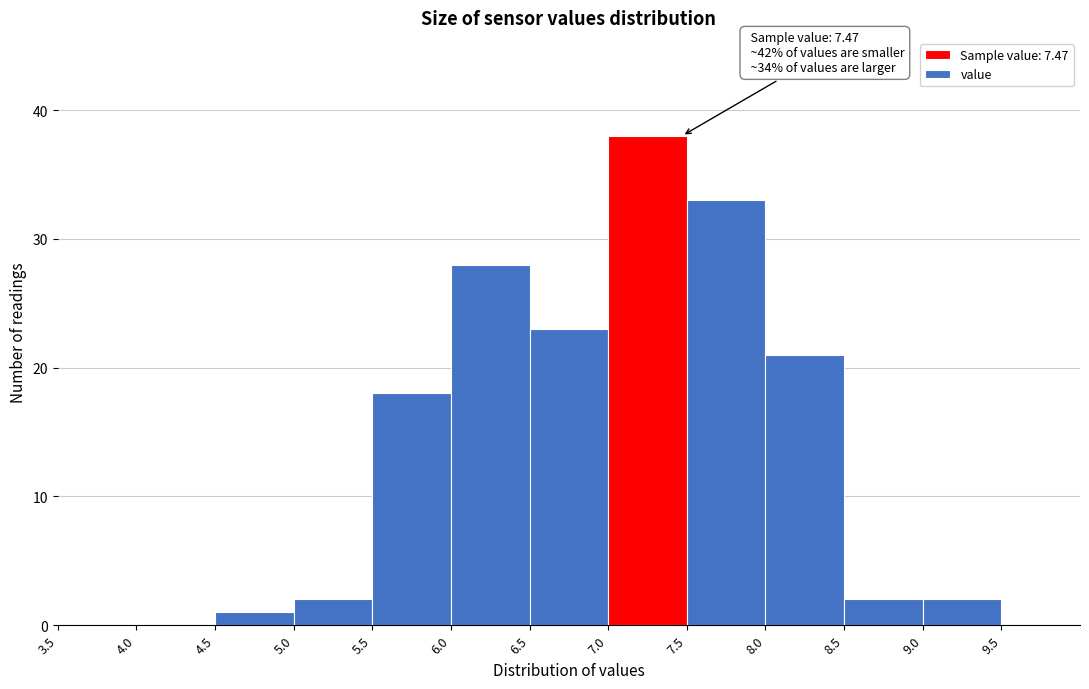

Over which range of the x-axis is the bar tallest?

7.0 to 7.5